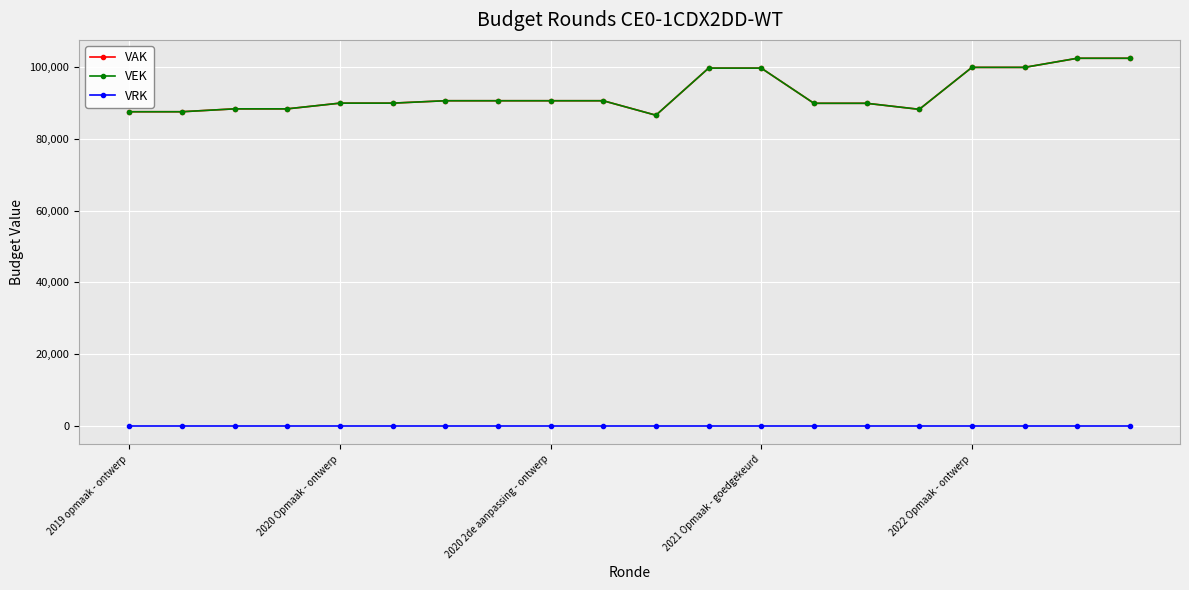

Does the chart have visible grid lines?

Yes